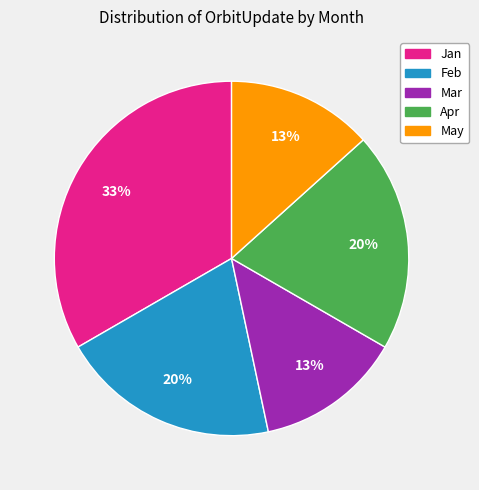

Approximately how many times larger is the value at May compared to Mar?

1.0